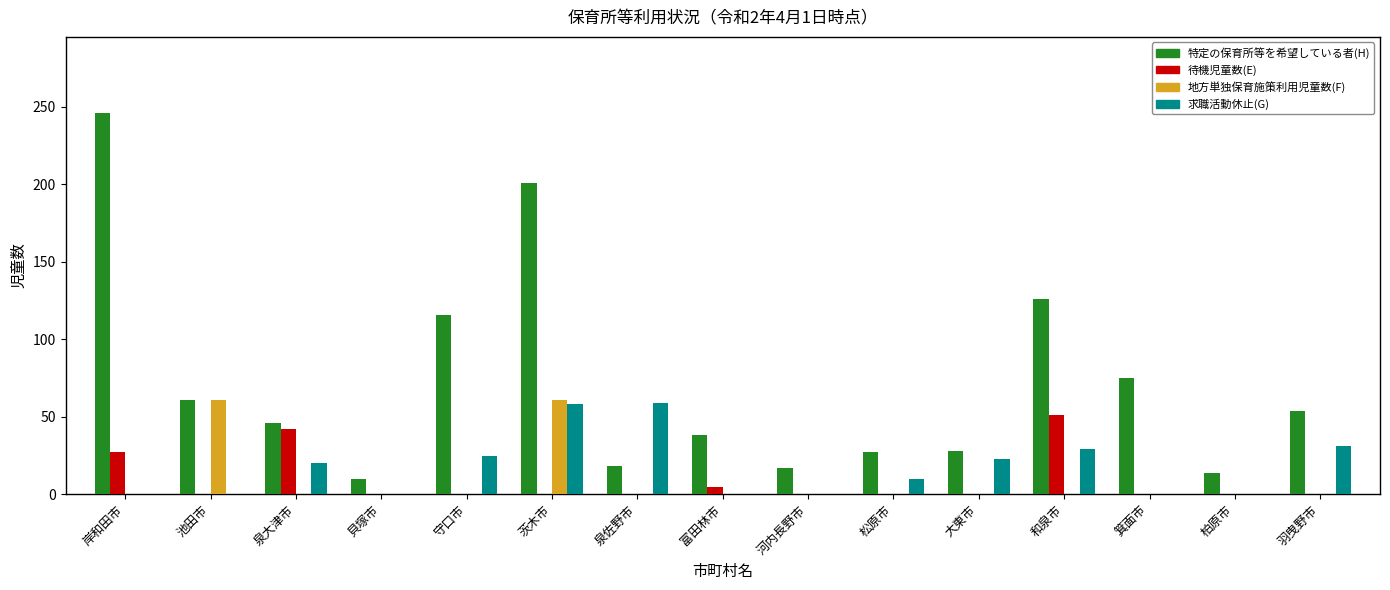

True or false: 特定の保育所等を希望している者(H) has a value of 61 at 池田市.

True